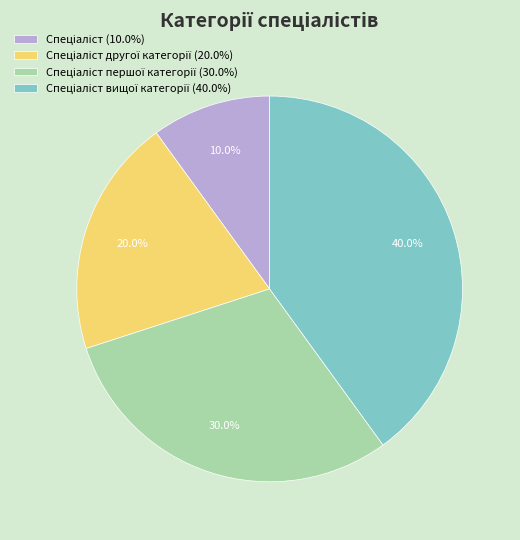

To the nearest percent, what is the difference between the largest and smallest slice percentages?

30%